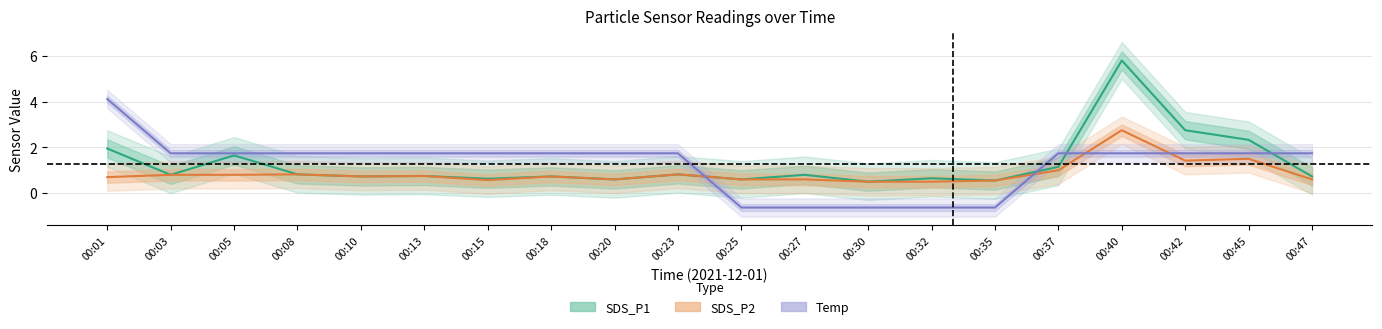

True or false: SDS_P2 and SDS_P1 cross at least once.

False